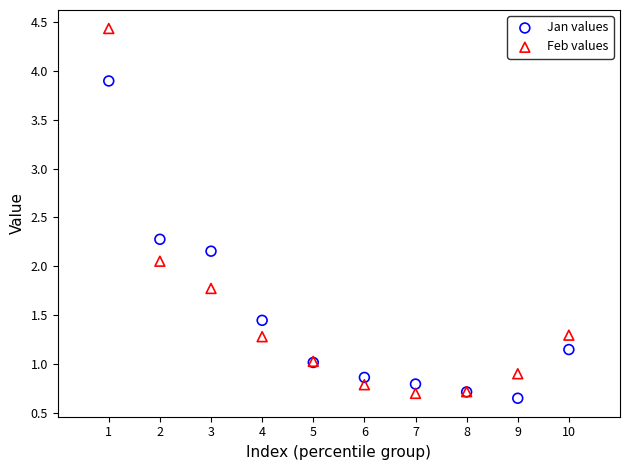

Which series has the widest spread of Y values?

Feb values